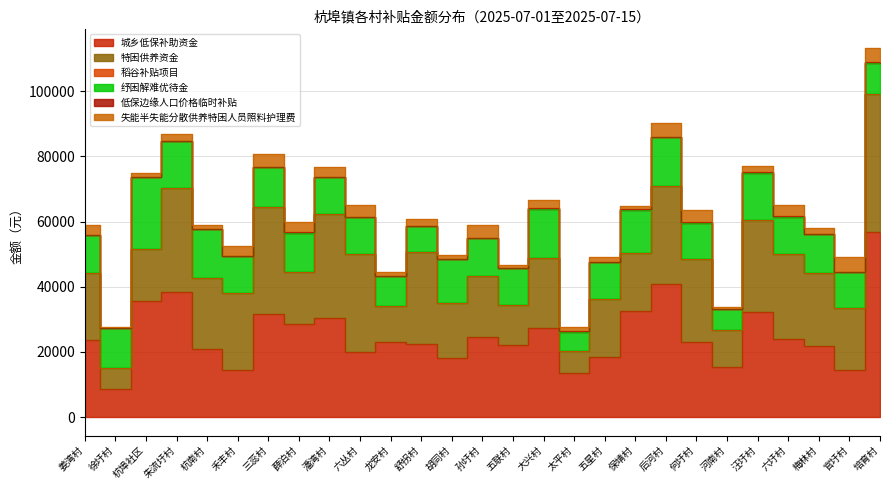

How many data points in 失能半失能分散供养特困人员照料护理费 are above 2198?

13